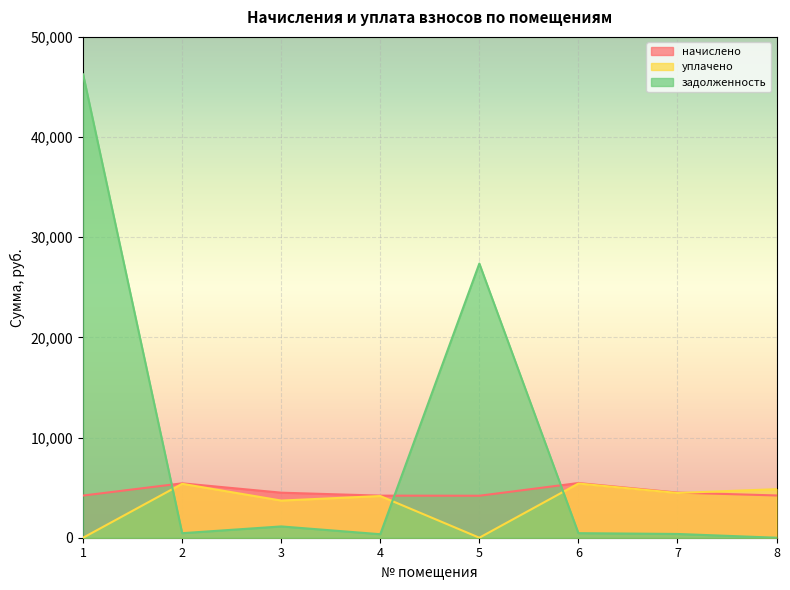

How many values in the задолженность series are below 454?

4